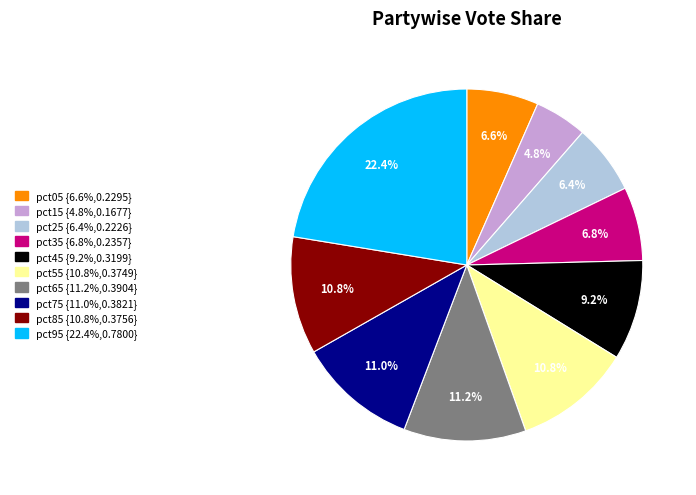

The pct75 slice represents 11% of the pie. True or false?

True